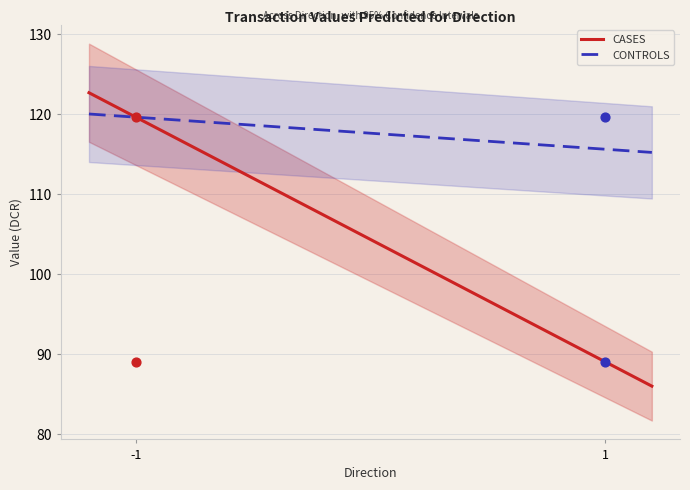

At which category is the sum across all series the highest?

-1